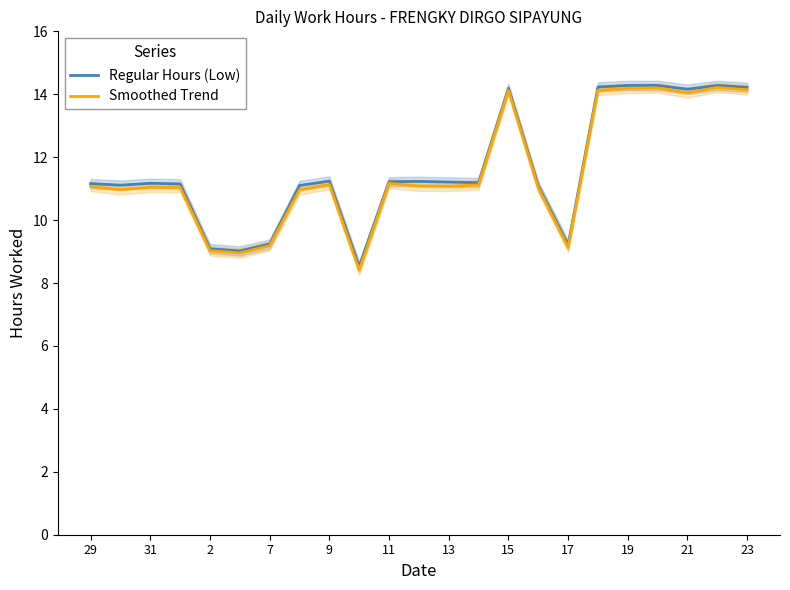

What is the difference between the second highest and second lowest values in the Smoothed Trend series?

5.2